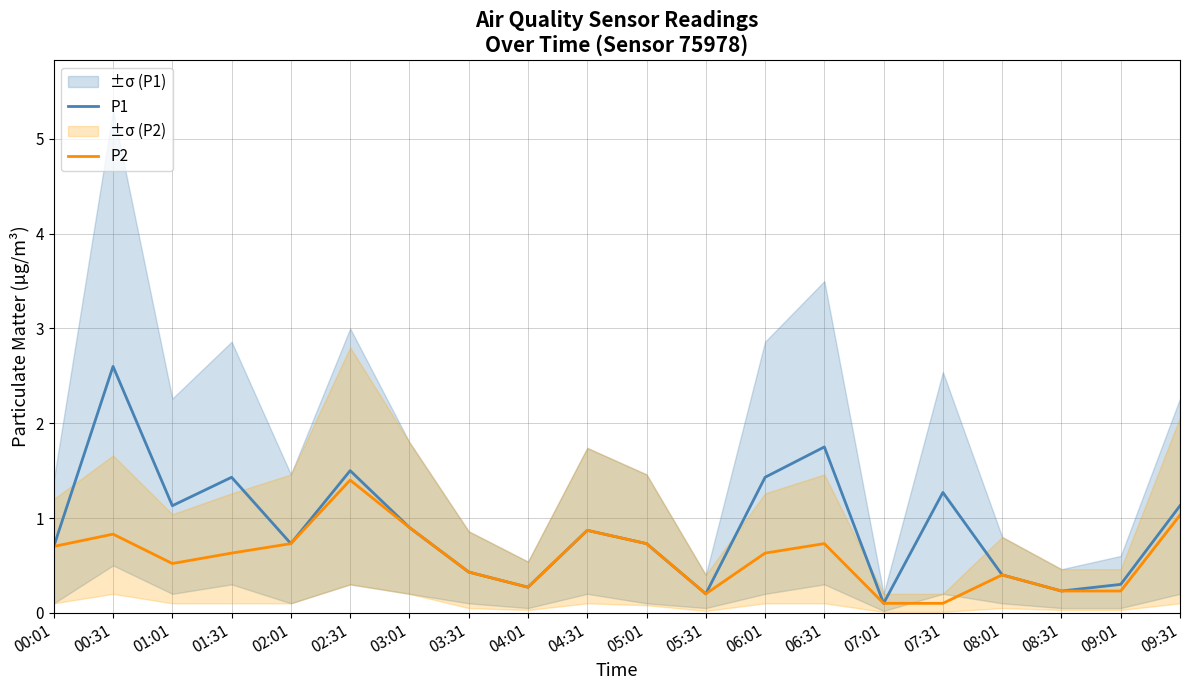

Does the chart display data point markers on the line(s)?

No